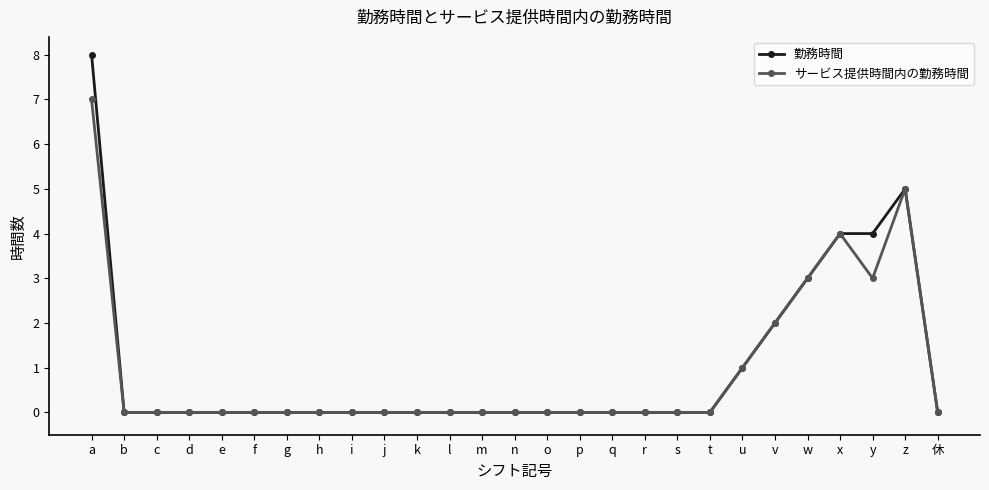

Which category has the highest value across all series?

a